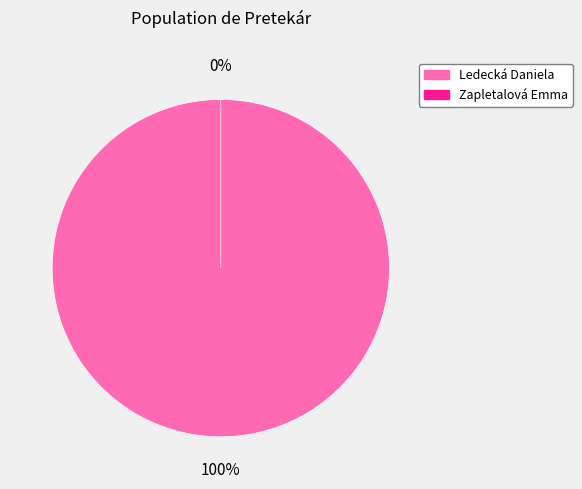

Count the number of slices in the pie.

2